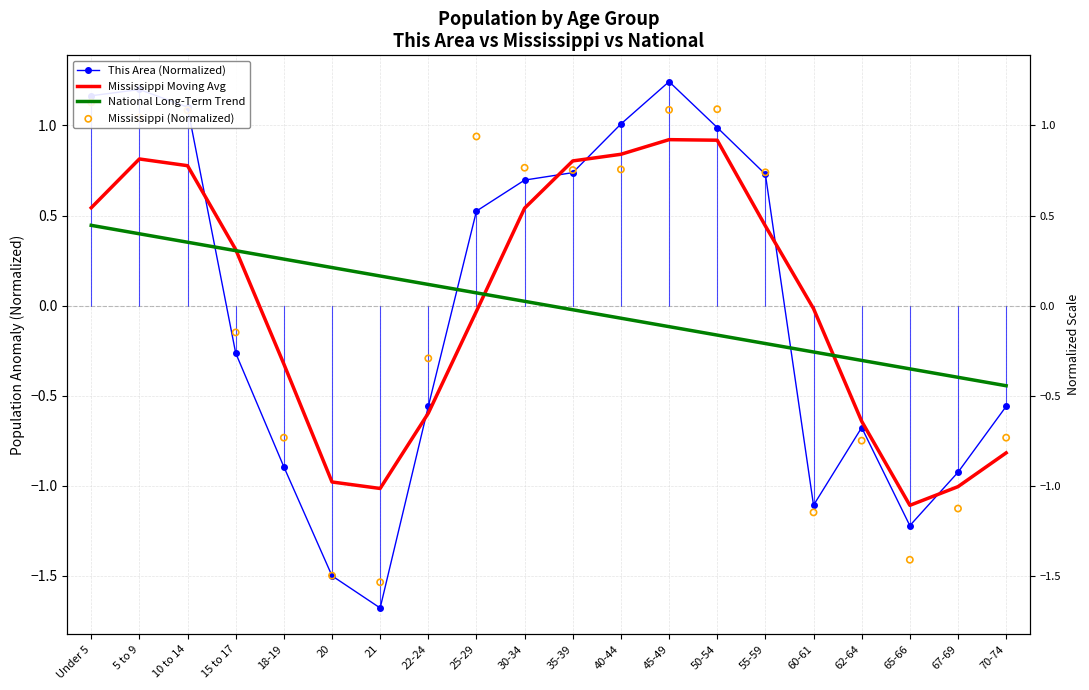

At how many categories does at least one series exceed -1?

20